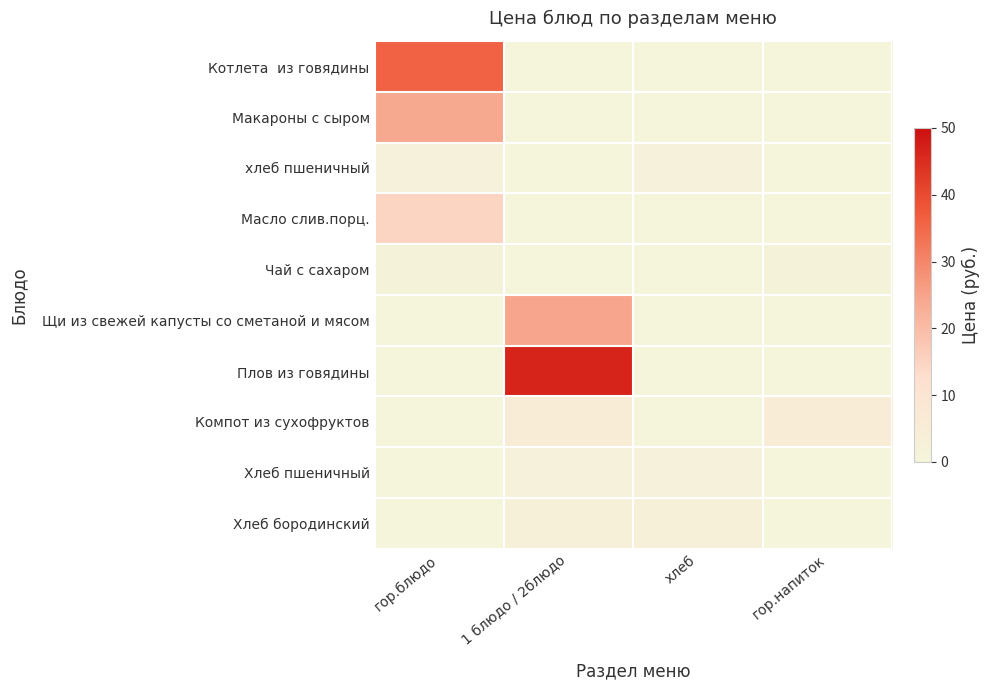

At хлеб, list the series in order from smallest to largest.

Котлета из говядины, Макароны с сыром, Масло слив.порц., Чай с сахаром, Щи из свежей капусты со сметаной и мясом, Плов из говядины, Компот из сухофруктов, хлеб пшеничный, Хлеб пшеничный, Хлеб бородинский